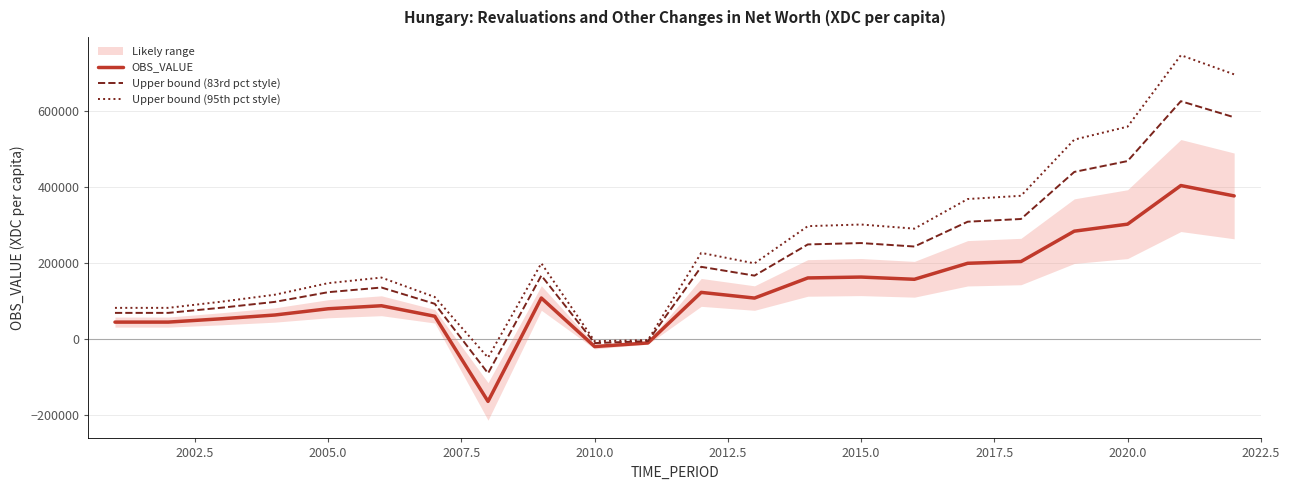

List the series in order of their overall mean, highest first.

Upper bound (95th pct style), Upper bound (83rd pct style), OBS_VALUE